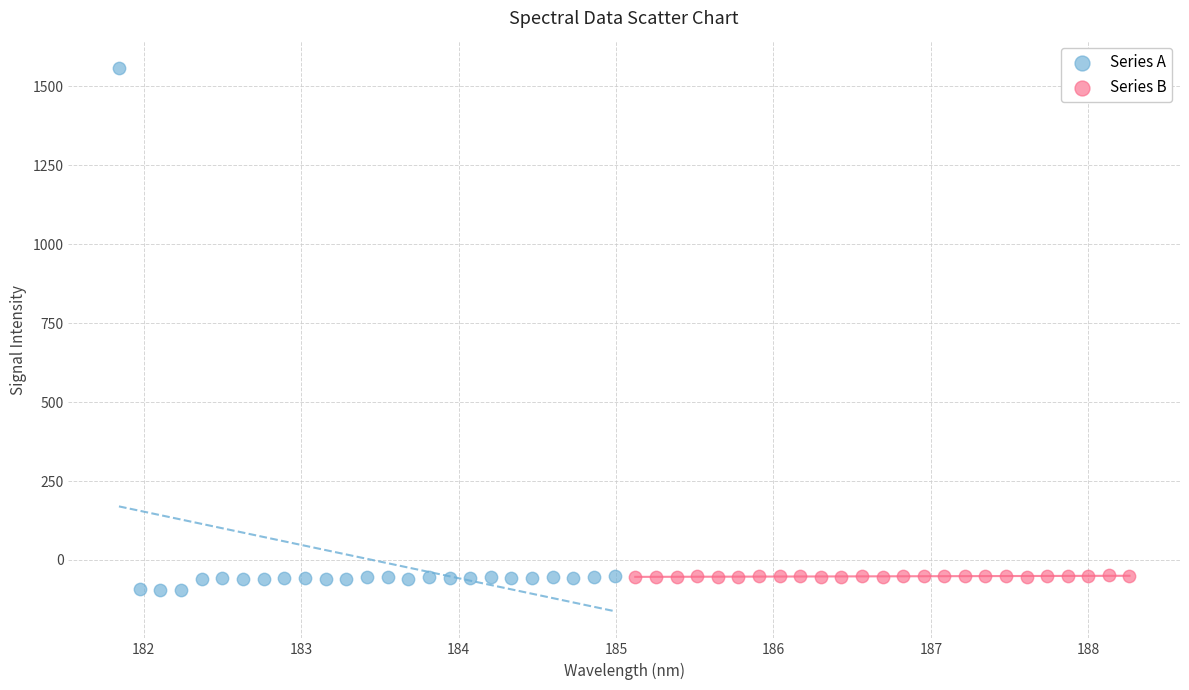

Which series contains the highest Y value?

Series A